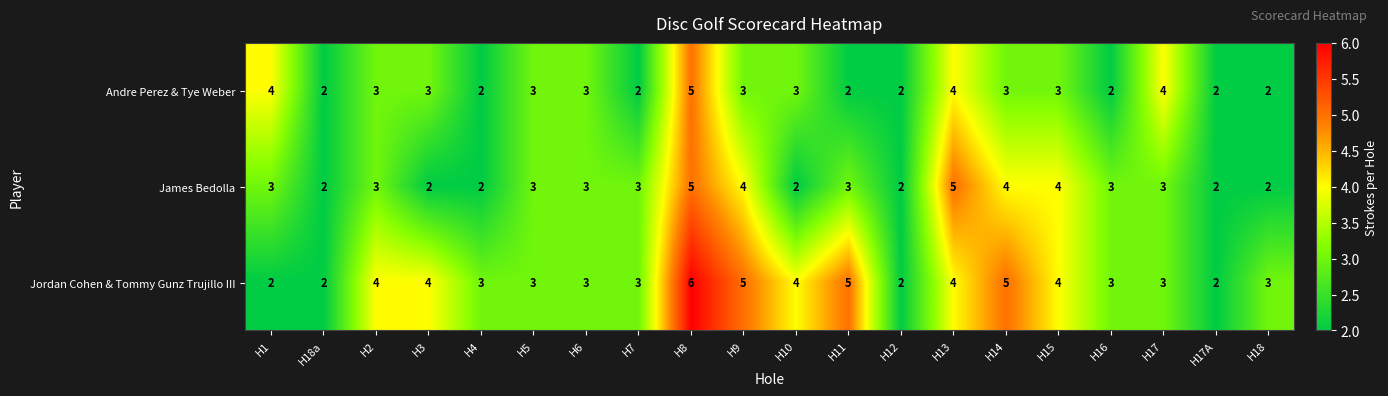

Between H7 and H14, which series saw the biggest shift?

Jordan Cohen & Tommy Gunz Trujillo III